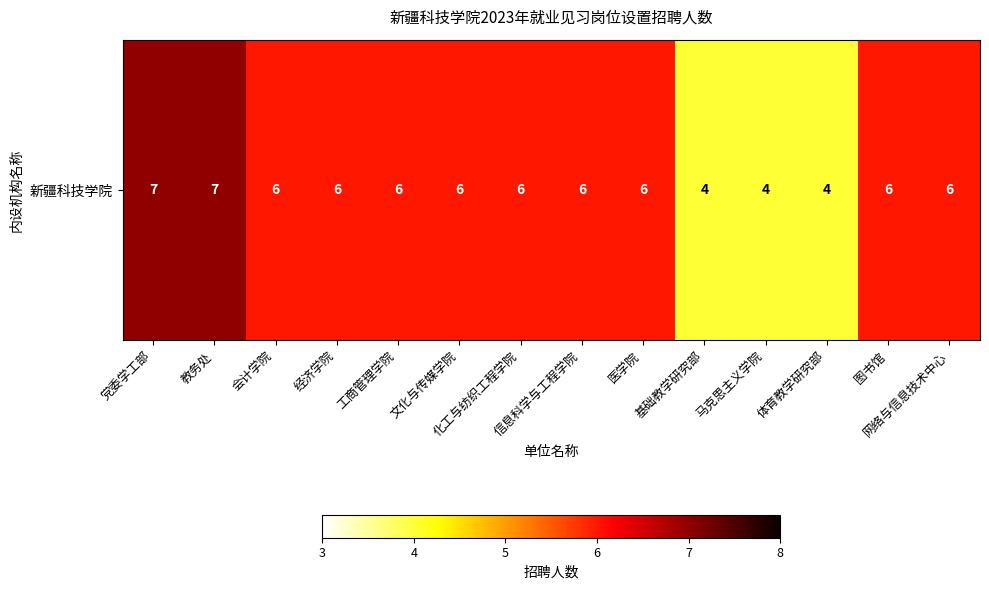

Which has a higher value, 医学院 or 图书馆?

医学院